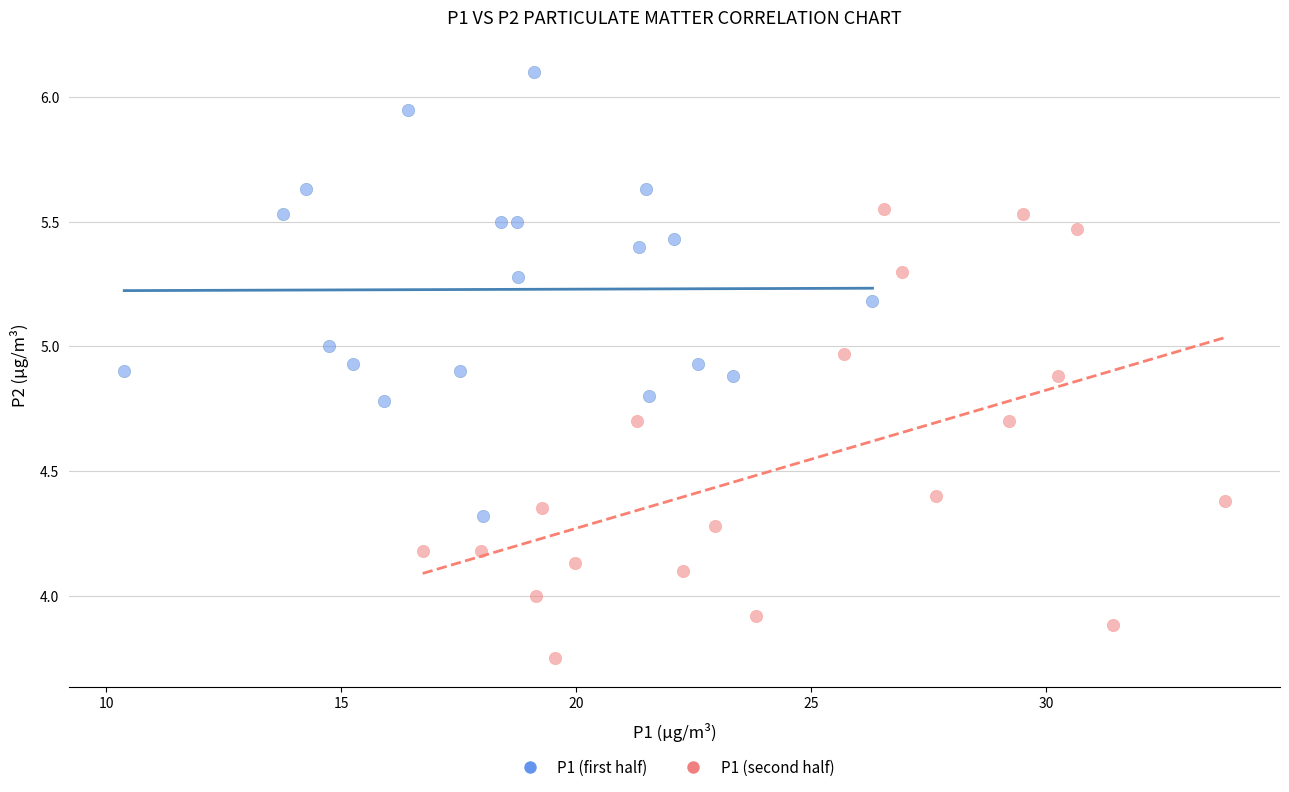

Which series contains the highest Y value?

P1 (first half)